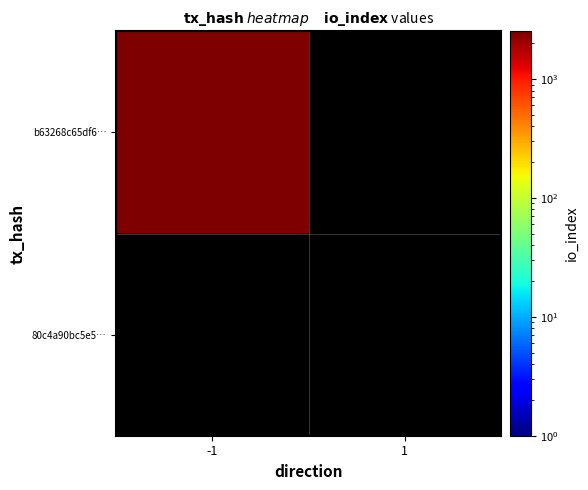

The value of b63268c65df6d663074a06951948a130f0220ea at -1 is 645. True or false?

False